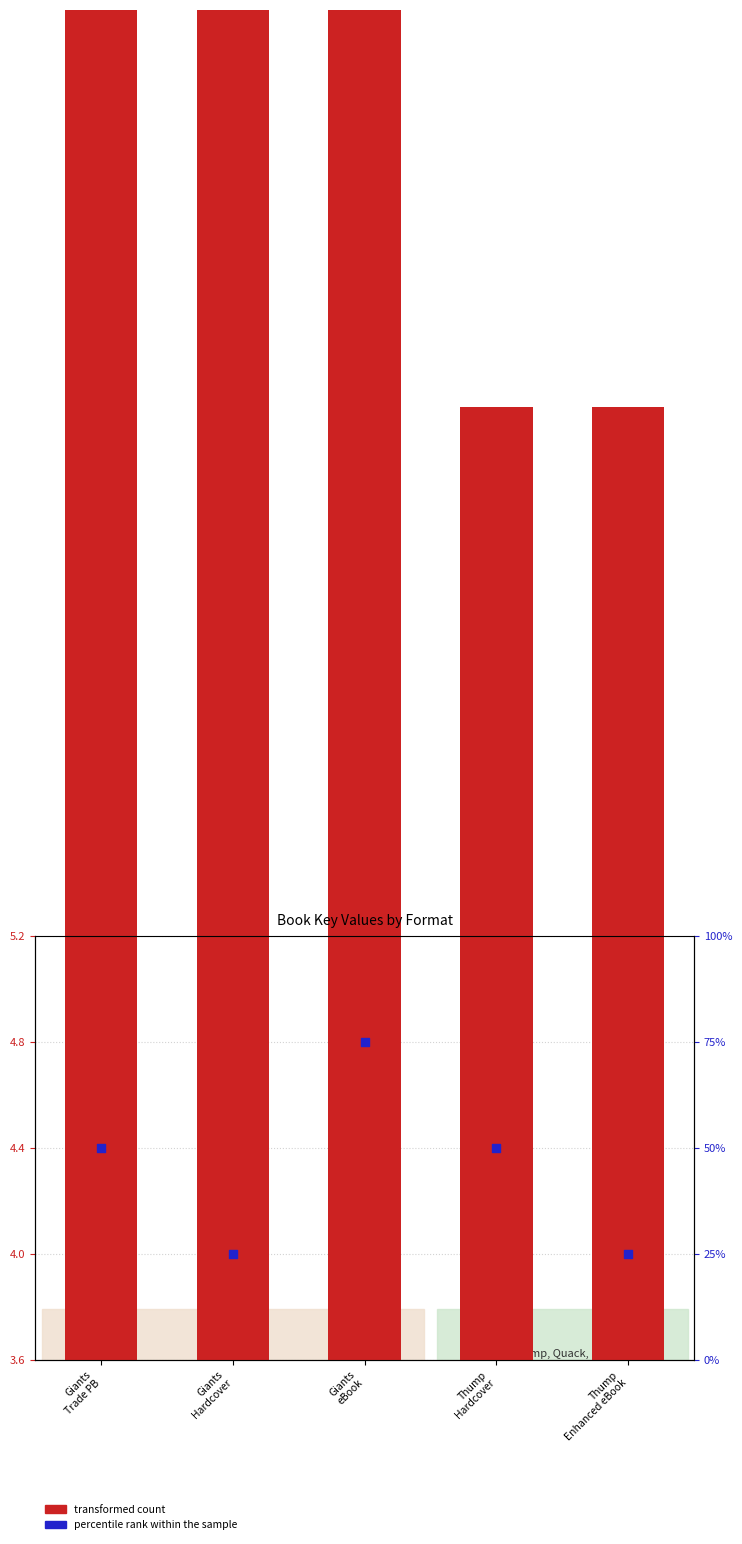

At which category is the sum across all series the highest?

Giants
eBook